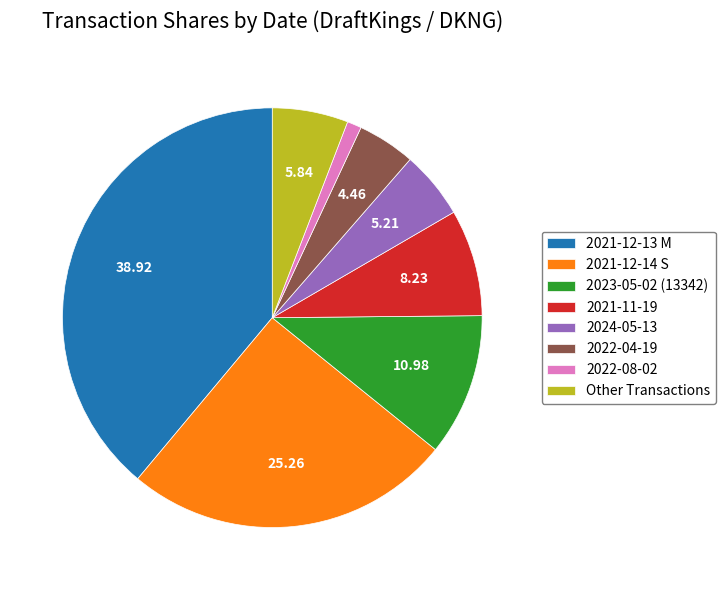

Count the number of slices in the pie.

8